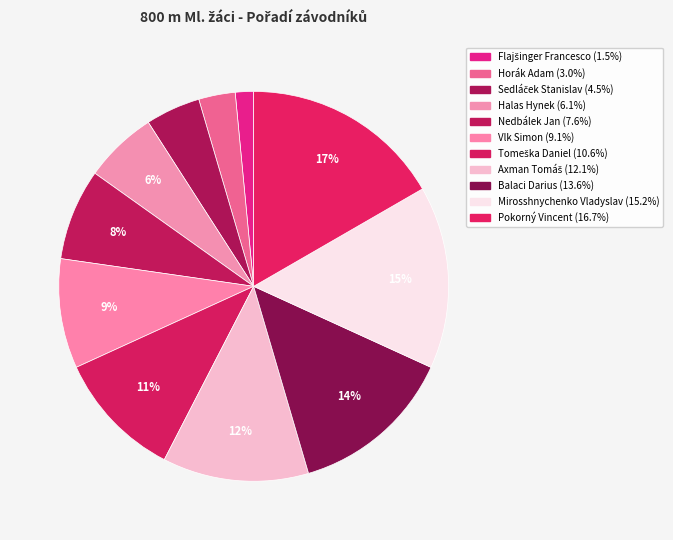

How many slices are in this pie chart?

11